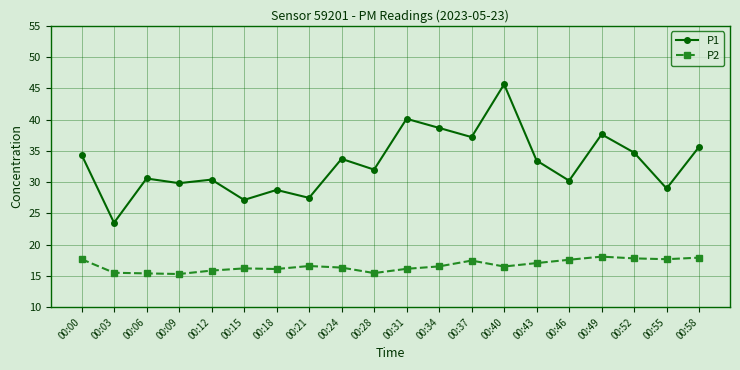

Is it true that P2 equals 18.1 at 00:49?

True